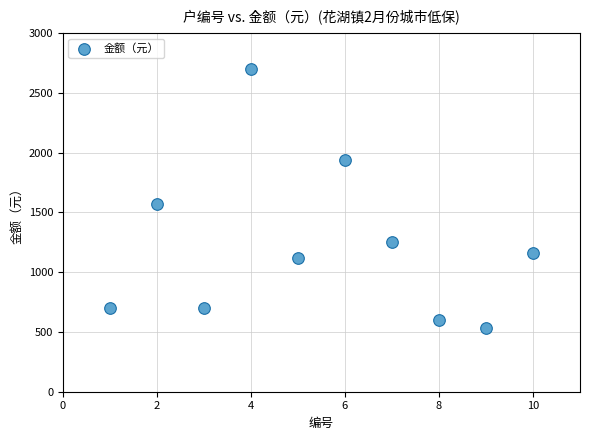

What is the average Y value?

1226